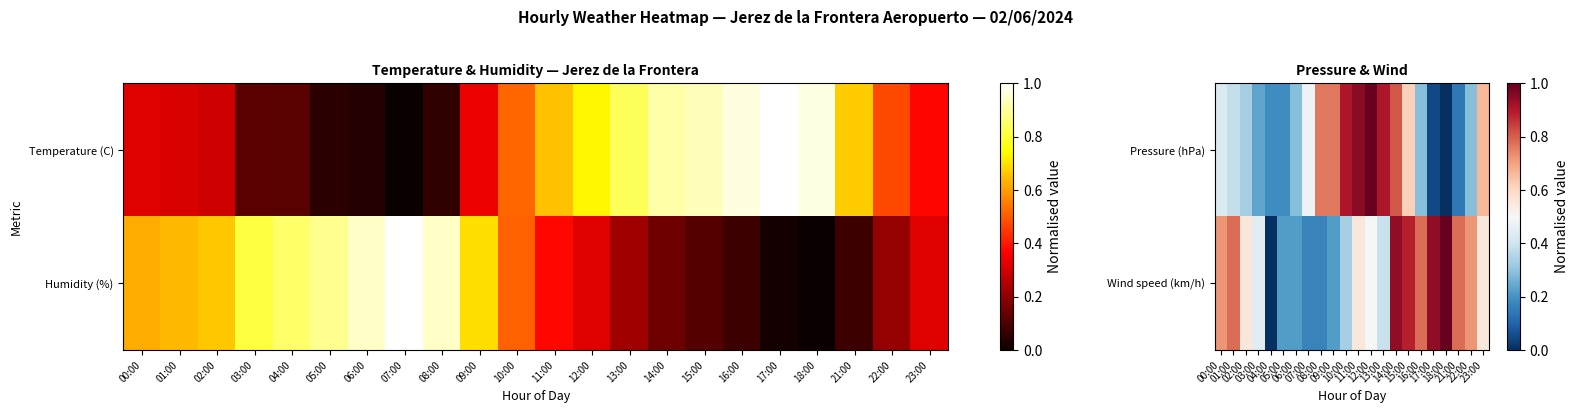

What is the sum of the Wind speed (km/h) values at 10:00 and 07:00?

0.5